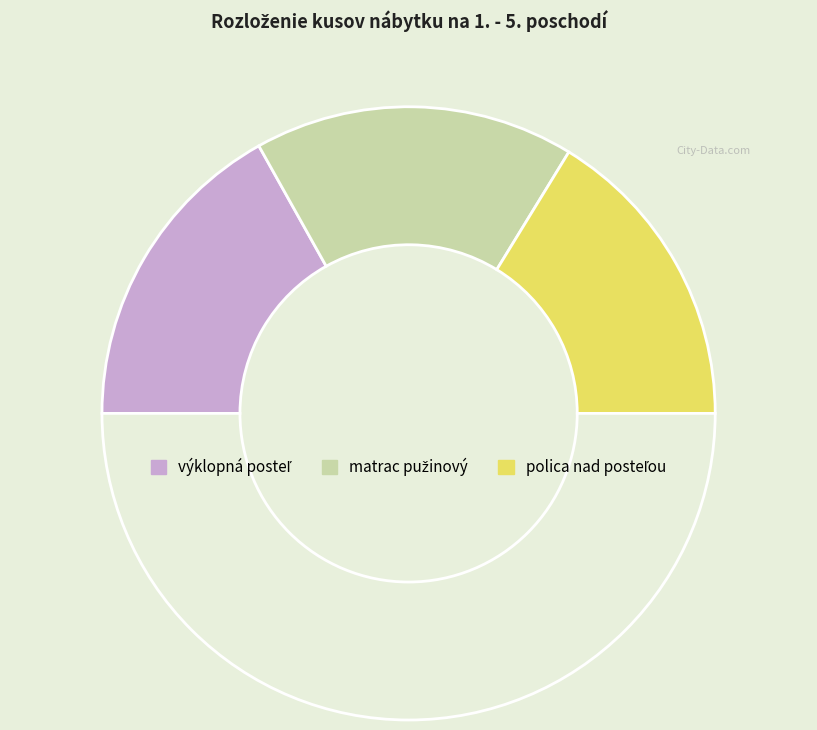

How many slices are in this pie chart?

4